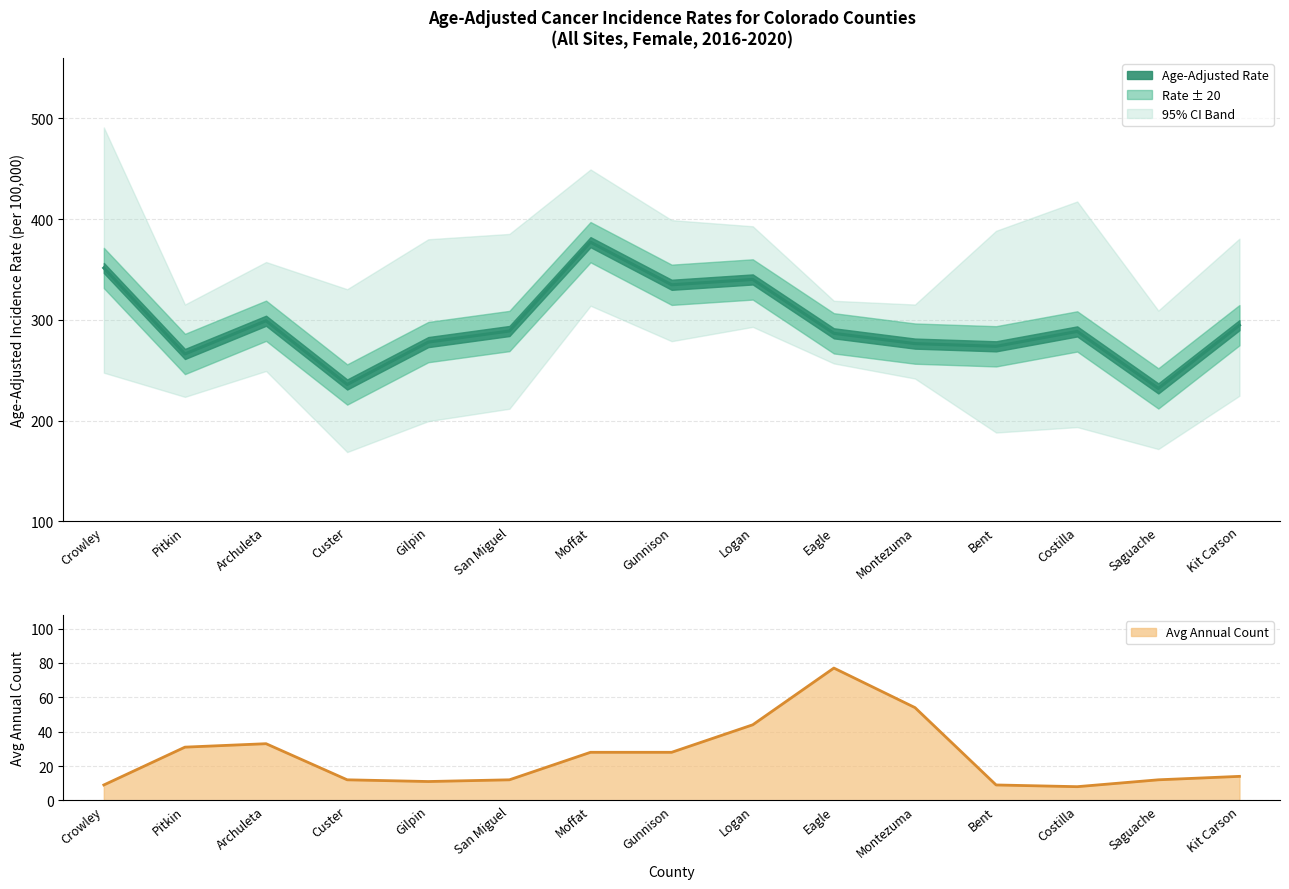

Reading right to left, extract all data points from this chart.

Kit Carson=294.8	Saguache=232.0	Costilla=288.6	Bent=273.8	Montezuma=276.5	Eagle=286.7	Logan=340.2	Gunnison=334.9	Moffat=377.2	San Miguel=289.0	Gilpin=278.0	Custer=235.9	Archuleta=299.2	Pitkin=266.2	Crowley=351.6